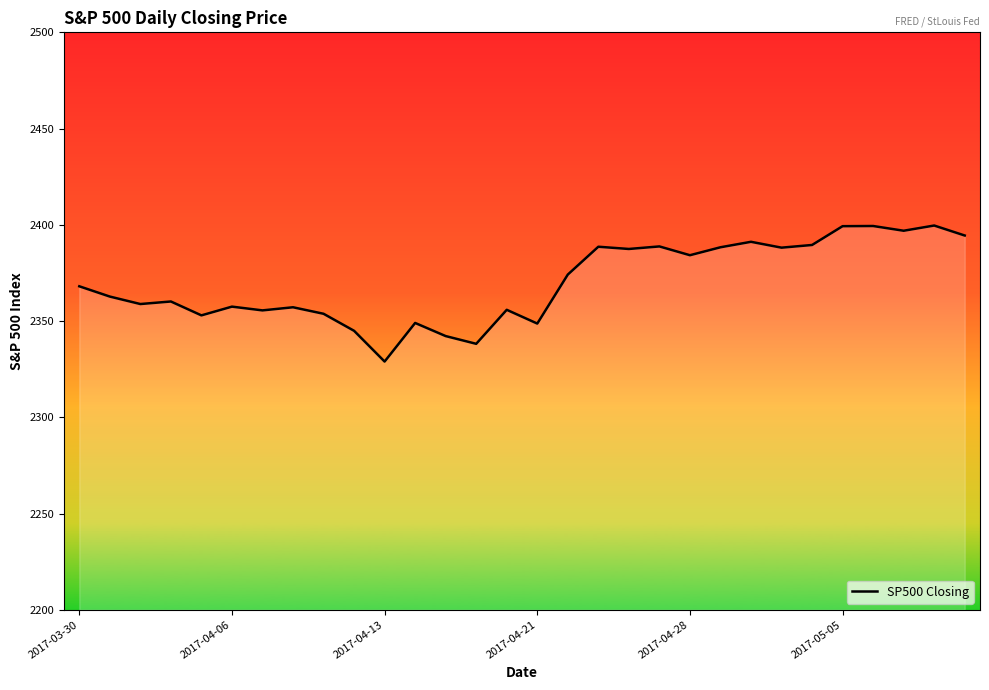

What is the maximum value shown in the chart?

2399.6